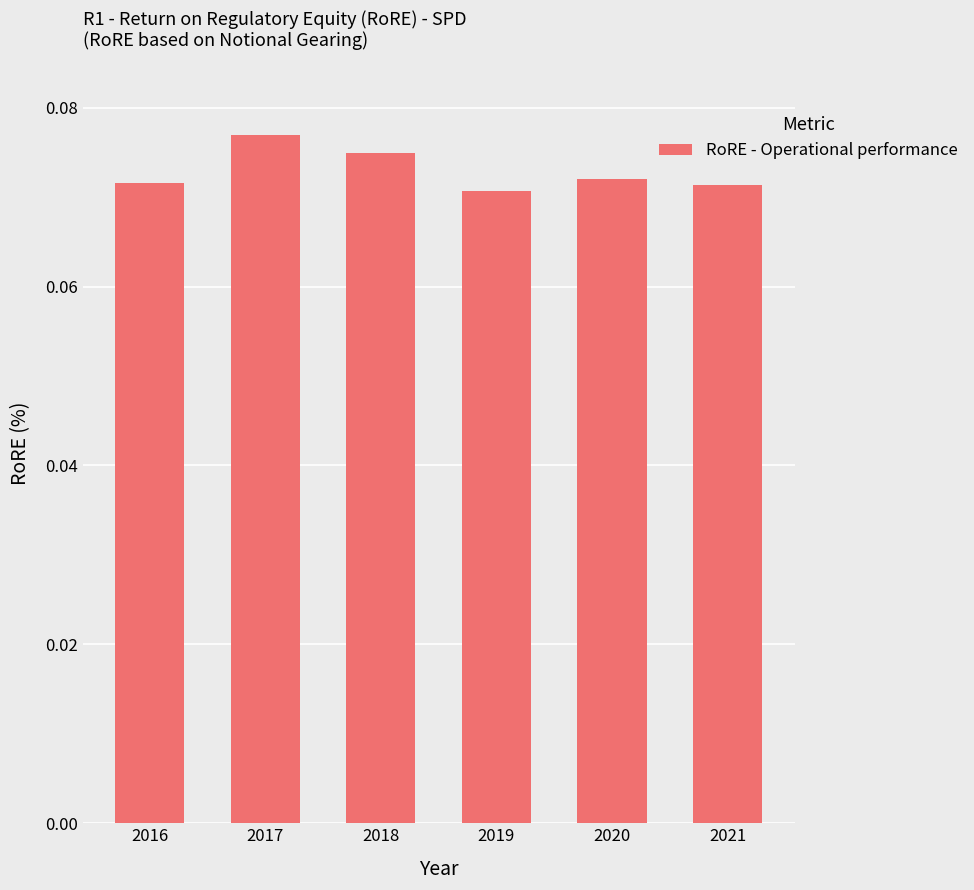

Which category has the lowest value across all series?

2019